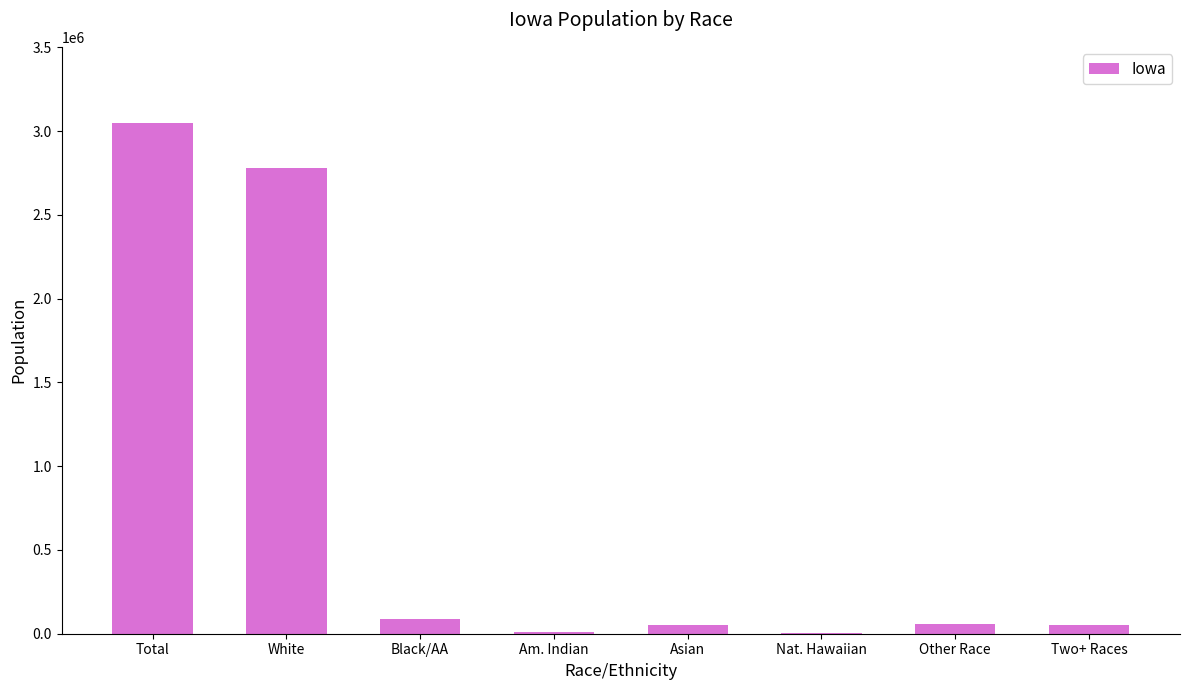

What is the sum of all values?

6092710